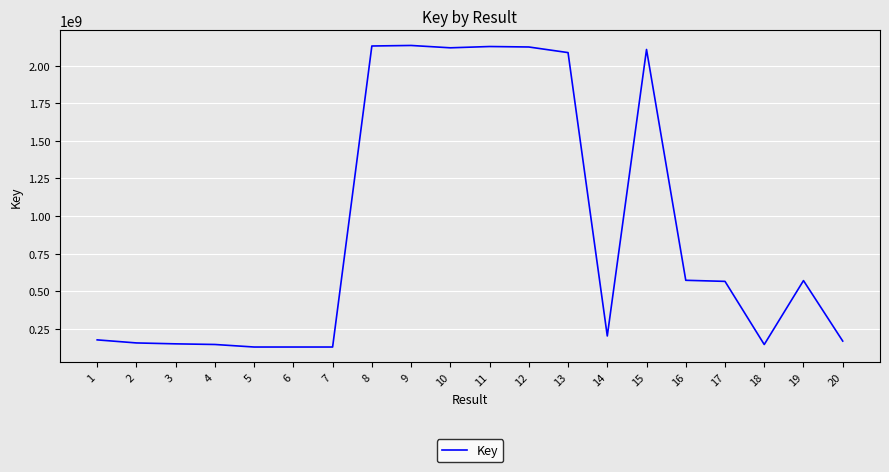

At which label does the data first exceed 564825469?

8